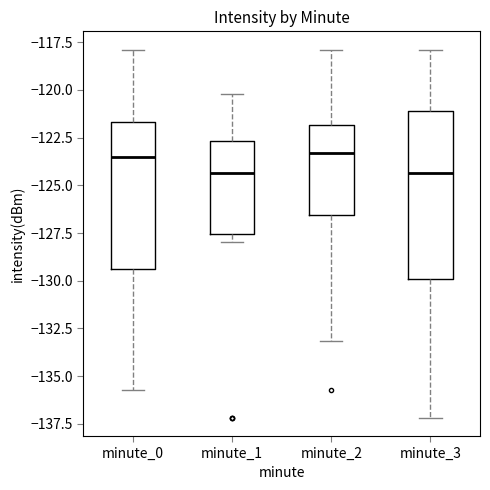

Reading left to right, read every box against the y-axis: the position of its median line, the range the box covers, and the ends of its whiskers. The values are not printed on the chart, so give them approximately, as read against the axis.

minute_0: median -123.5, box -129.5 to -121.5, whiskers -135.5 to -118.0
minute_1: median -124.5, box -127.5 to -122.5, whiskers -128.0 to -120.0
minute_2: median -123.5, box -126.5 to -122.0, whiskers -133.0 to -118.0
minute_3: median -124.5, box -130.0 to -121.0, whiskers -137.0 to -118.0